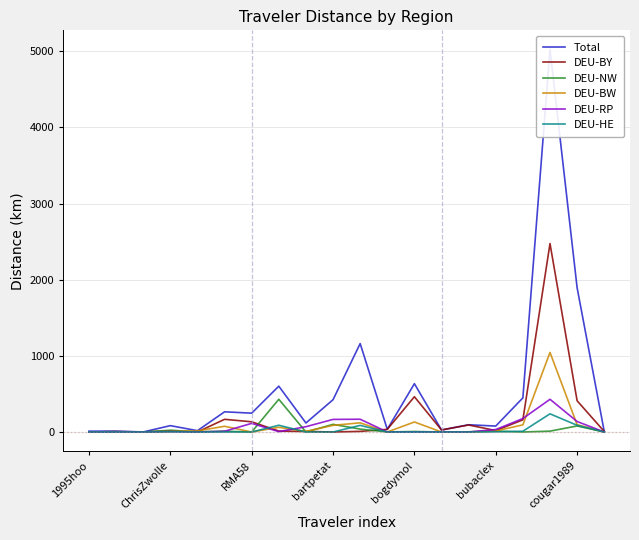

Reading left to right, extract all data points from this chart.

Total: 10.8	11.6	0.5	83.3	17.3	265.1	247.4	601.7	118.2	424.0	1161.2	35.3	634.4	26.7	95.0	77.9	448.1	5023.6	1894.2	7.3
DEU-BY: 0.0	5.0	0.0	14.7	0.0	166.5	133.8	12.1	7.1	0.0	8.3	34.7	462.9	26.7	92.1	18.7	159.9	2474.6	409.9	7.3
DEU-NW: 0.0	1.4	0.0	23.2	2.9	10.3	0.0	429.7	0.0	100.4	38.0	0.6	6.4	0.0	2.9	11.5	0.0	11.3	79.2	0.0
DEU-BW: 0.0	2.6	0.0	6.3	14.4	75.2	0.0	61.4	7.7	87.3	120.4	0.0	131.3	0.0	0.0	13.4	94.0	1044.9	95.6	0.0
DEU-RP: 0.0	0.0	0.0	5.1	0.0	9.4	113.6	5.1	69.5	165.4	167.6	0.0	0.0	0.0	0.0	32.1	177.0	429.5	137.7	0.0
DEU-HE: 0.0	0.0	0.0	2.2	0.0	0.0	0.0	88.6	0.0	0.0	86.8	0.0	0.0	0.0	0.0	2.2	10.0	238.6	87.8	0.0